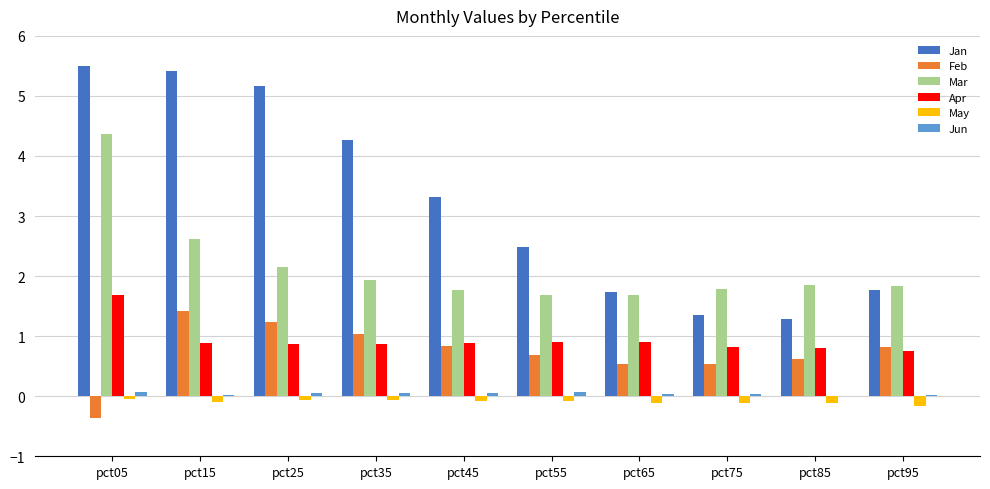

What is the total value across all series at pct05?

11.2